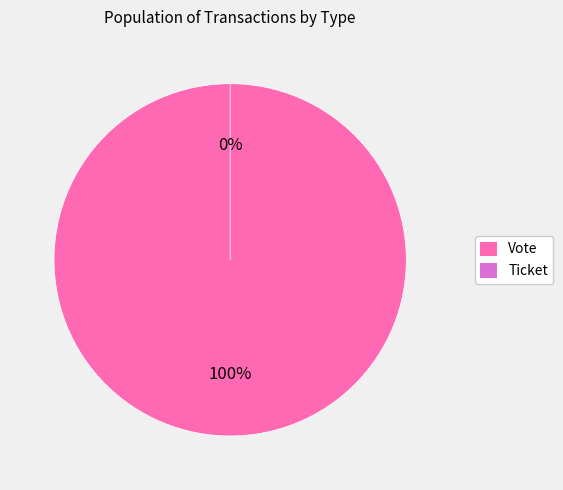

To the nearest percent, what portion does Vote represent?

100%